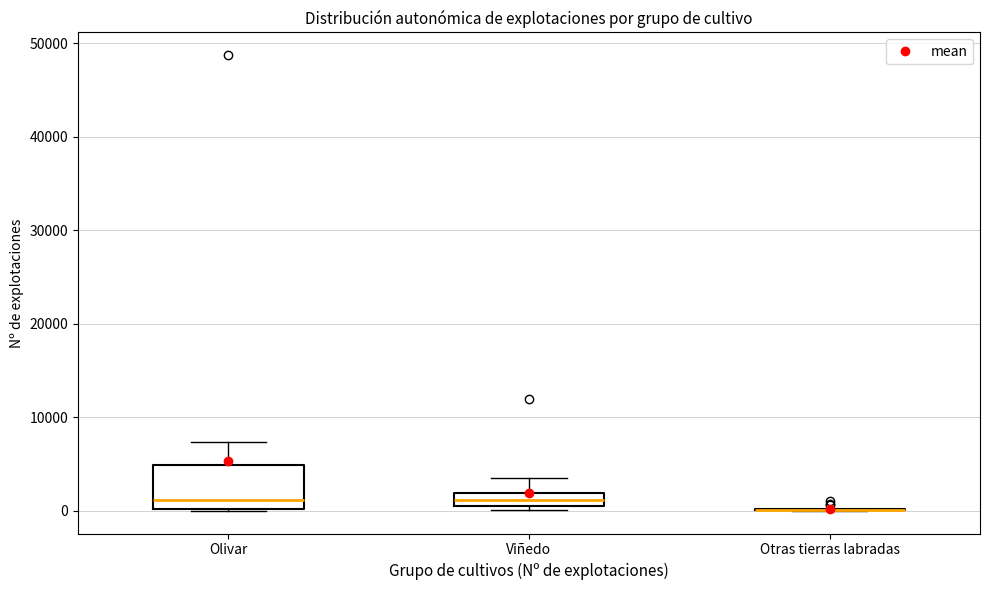

Comparing the boxes themselves (not the whiskers), which one is the tallest?

Olivar